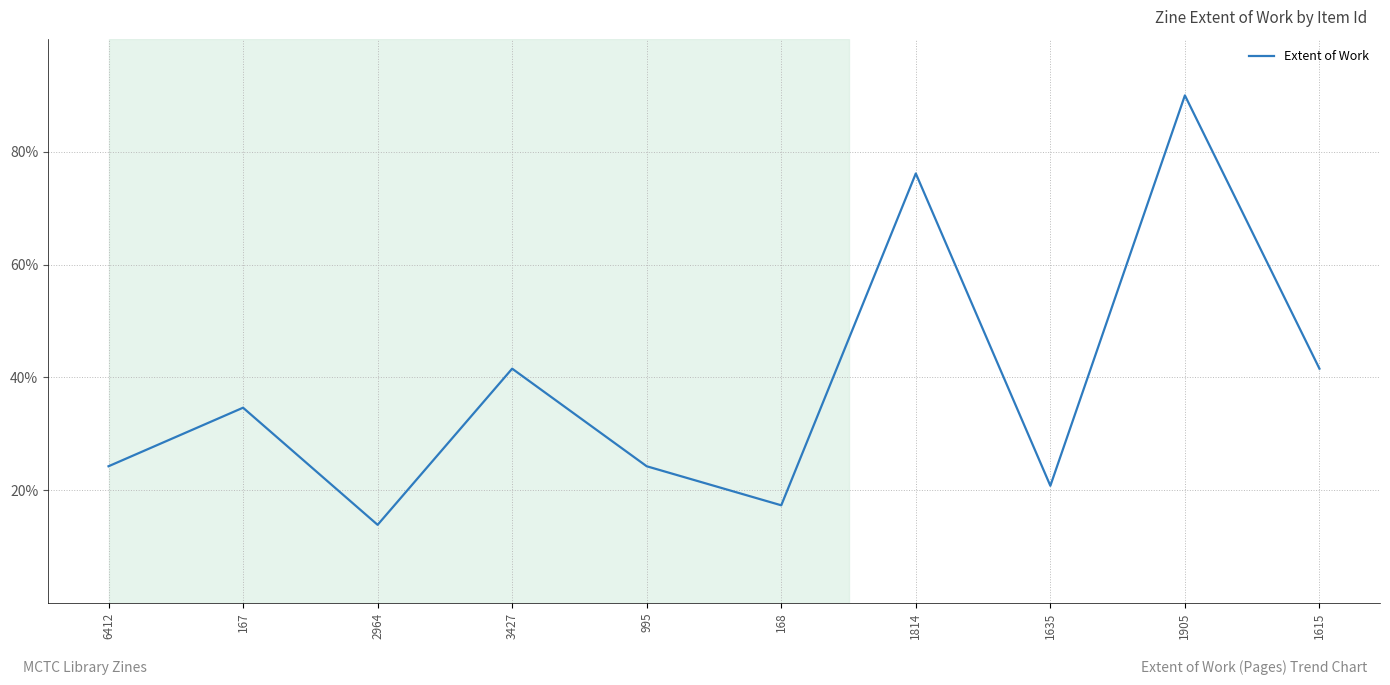

Where is the first local minimum?

2964